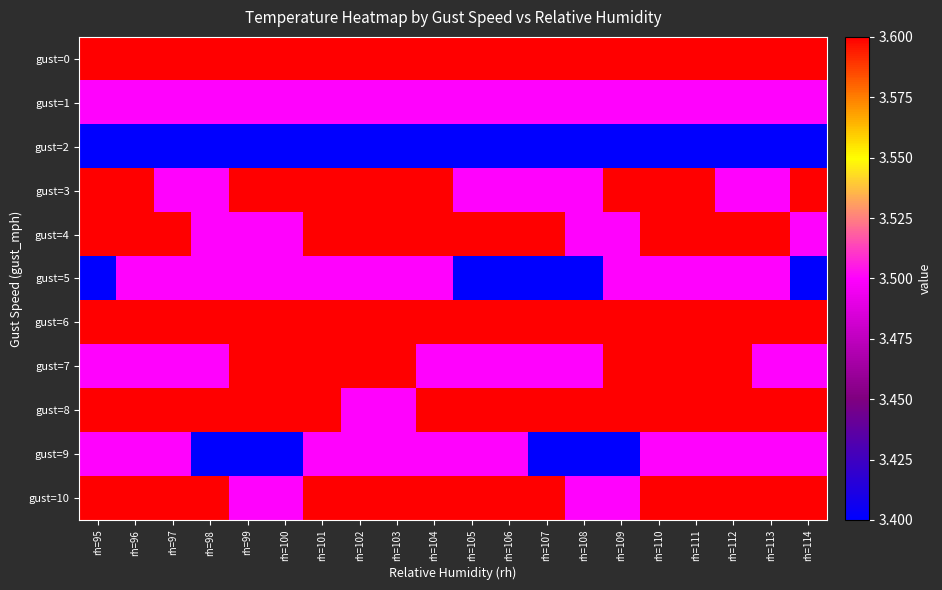

Reading left to right, transcribe all the data shown in this chart.

gust=0: rh=95=3.6	rh=96=3.6	rh=97=3.6	rh=98=3.6	rh=99=3.6	rh=100=3.6	rh=101=3.6	rh=102=3.6	rh=103=3.6	rh=104=3.6	rh=105=3.6	rh=106=3.6	rh=107=3.6	rh=108=3.6	rh=109=3.6	rh=110=3.6	rh=111=3.6	rh=112=3.6	rh=113=3.6	rh=114=3.6
gust=1: rh=95=3.5	rh=96=3.5	rh=97=3.5	rh=98=3.5	rh=99=3.5	rh=100=3.5	rh=101=3.5	rh=102=3.5	rh=103=3.5	rh=104=3.5	rh=105=3.5	rh=106=3.5	rh=107=3.5	rh=108=3.5	rh=109=3.5	rh=110=3.5	rh=111=3.5	rh=112=3.5	rh=113=3.5	rh=114=3.5
gust=2: rh=95=3.4	rh=96=3.4	rh=97=3.4	rh=98=3.4	rh=99=3.4	rh=100=3.4	rh=101=3.4	rh=102=3.4	rh=103=3.4	rh=104=3.4	rh=105=3.4	rh=106=3.4	rh=107=3.4	rh=108=3.4	rh=109=3.4	rh=110=3.4	rh=111=3.4	rh=112=3.4	rh=113=3.4	rh=114=3.4
gust=3: rh=95=3.6	rh=96=3.6	rh=97=3.5	rh=98=3.5	rh=99=3.6	rh=100=3.6	rh=101=3.6	rh=102=3.6	rh=103=3.6	rh=104=3.6	rh=105=3.5	rh=106=3.5	rh=107=3.5	rh=108=3.5	rh=109=3.6	rh=110=3.6	rh=111=3.6	rh=112=3.5	rh=113=3.5	rh=114=3.6
gust=4: rh=95=3.6	rh=96=3.6	rh=97=3.6	rh=98=3.5	rh=99=3.5	rh=100=3.5	rh=101=3.6	rh=102=3.6	rh=103=3.6	rh=104=3.6	rh=105=3.6	rh=106=3.6	rh=107=3.6	rh=108=3.5	rh=109=3.5	rh=110=3.6	rh=111=3.6	rh=112=3.6	rh=113=3.6	rh=114=3.5
gust=5: rh=95=3.4	rh=96=3.5	rh=97=3.5	rh=98=3.5	rh=99=3.5	rh=100=3.5	rh=101=3.5	rh=102=3.5	rh=103=3.5	rh=104=3.5	rh=105=3.4	rh=106=3.4	rh=107=3.4	rh=108=3.4	rh=109=3.5	rh=110=3.5	rh=111=3.5	rh=112=3.5	rh=113=3.5	rh=114=3.4
gust=6: rh=95=3.6	rh=96=3.6	rh=97=3.6	rh=98=3.6	rh=99=3.6	rh=100=3.6	rh=101=3.6	rh=102=3.6	rh=103=3.6	rh=104=3.6	rh=105=3.6	rh=106=3.6	rh=107=3.6	rh=108=3.6	rh=109=3.6	rh=110=3.6	rh=111=3.6	rh=112=3.6	rh=113=3.6	rh=114=3.6
gust=7: rh=95=3.5	rh=96=3.5	rh=97=3.5	rh=98=3.5	rh=99=3.6	rh=100=3.6	rh=101=3.6	rh=102=3.6	rh=103=3.6	rh=104=3.5	rh=105=3.5	rh=106=3.5	rh=107=3.5	rh=108=3.5	rh=109=3.6	rh=110=3.6	rh=111=3.6	rh=112=3.6	rh=113=3.5	rh=114=3.5
gust=8: rh=95=3.6	rh=96=3.6	rh=97=3.6	rh=98=3.6	rh=99=3.6	rh=100=3.6	rh=101=3.6	rh=102=3.5	rh=103=3.5	rh=104=3.6	rh=105=3.6	rh=106=3.6	rh=107=3.6	rh=108=3.6	rh=109=3.6	rh=110=3.6	rh=111=3.6	rh=112=3.6	rh=113=3.6	rh=114=3.6
gust=9: rh=95=3.5	rh=96=3.5	rh=97=3.5	rh=98=3.4	rh=99=3.4	rh=100=3.4	rh=101=3.5	rh=102=3.5	rh=103=3.5	rh=104=3.5	rh=105=3.5	rh=106=3.5	rh=107=3.4	rh=108=3.4	rh=109=3.4	rh=110=3.5	rh=111=3.5	rh=112=3.5	rh=113=3.5	rh=114=3.5
gust=10: rh=95=3.6	rh=96=3.6	rh=97=3.6	rh=98=3.6	rh=99=3.5	rh=100=3.5	rh=101=3.6	rh=102=3.6	rh=103=3.6	rh=104=3.6	rh=105=3.6	rh=106=3.6	rh=107=3.6	rh=108=3.5	rh=109=3.5	rh=110=3.6	rh=111=3.6	rh=112=3.6	rh=113=3.6	rh=114=3.6